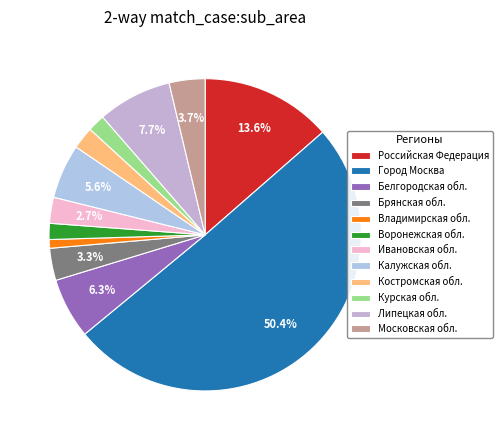

Which slice is the largest?

Город Москва